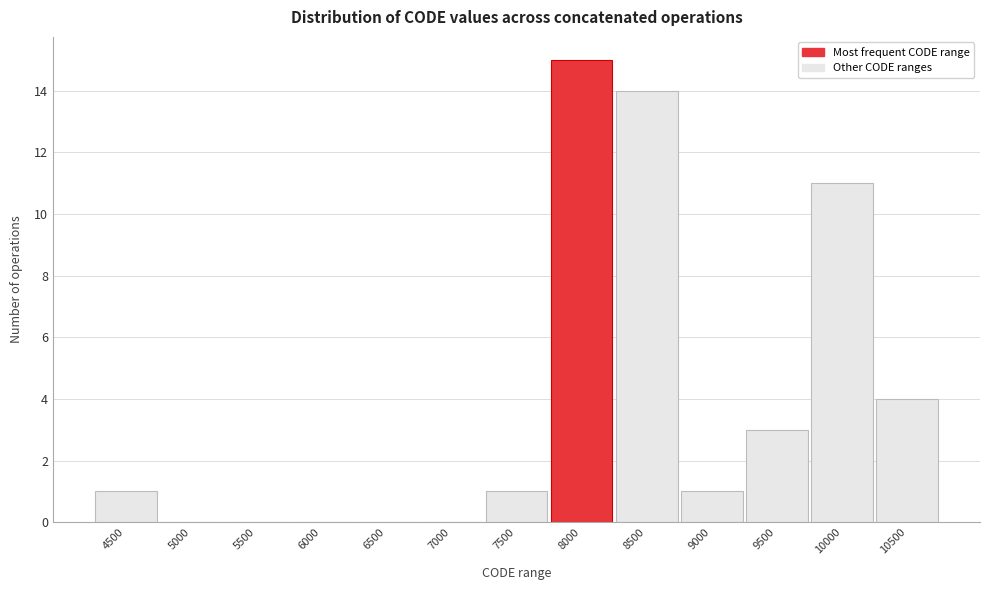

Reading left to right, list all the values displayed in this chart.

4500=1	5000=0	5500=0	6000=0	6500=0	7000=0	7500=1	8000=15	8500=14	9000=1	9500=3	10000=11	10500=4